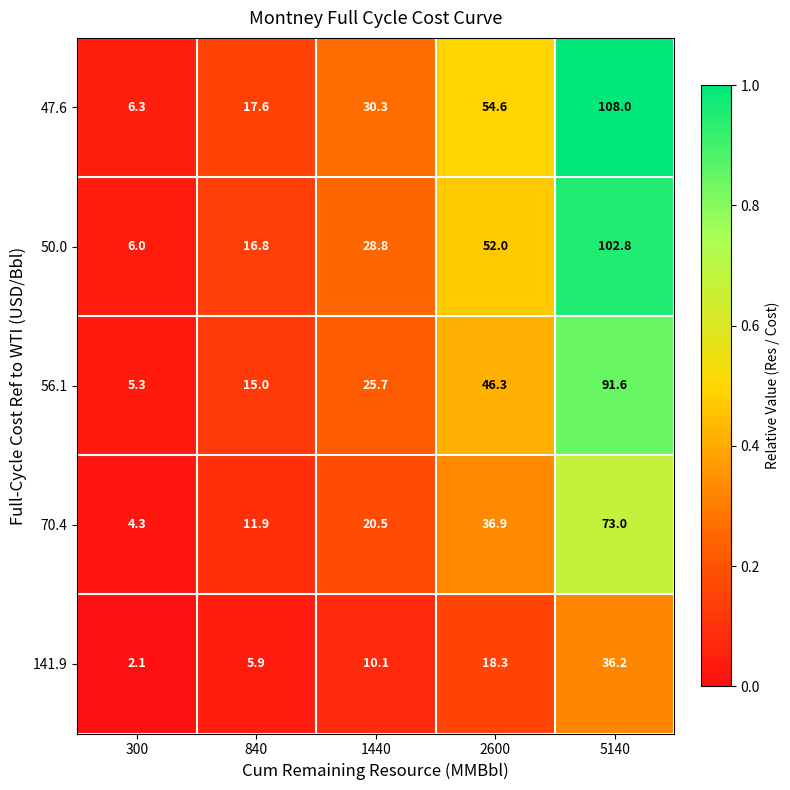

What is the difference between the maximum and minimum values in the 50.0 series?

96.8